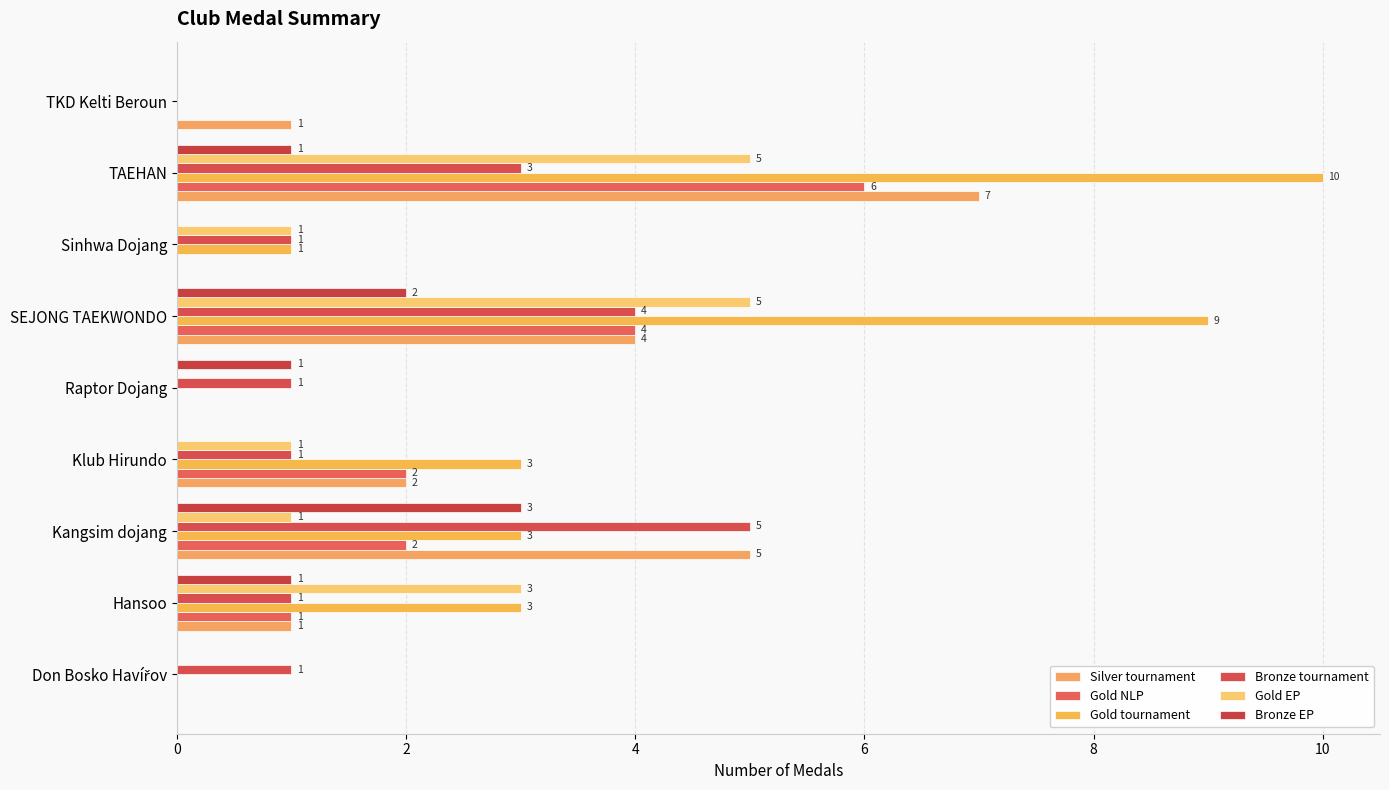

What is the difference between the maximum and minimum values in the Bronze EP series?

3